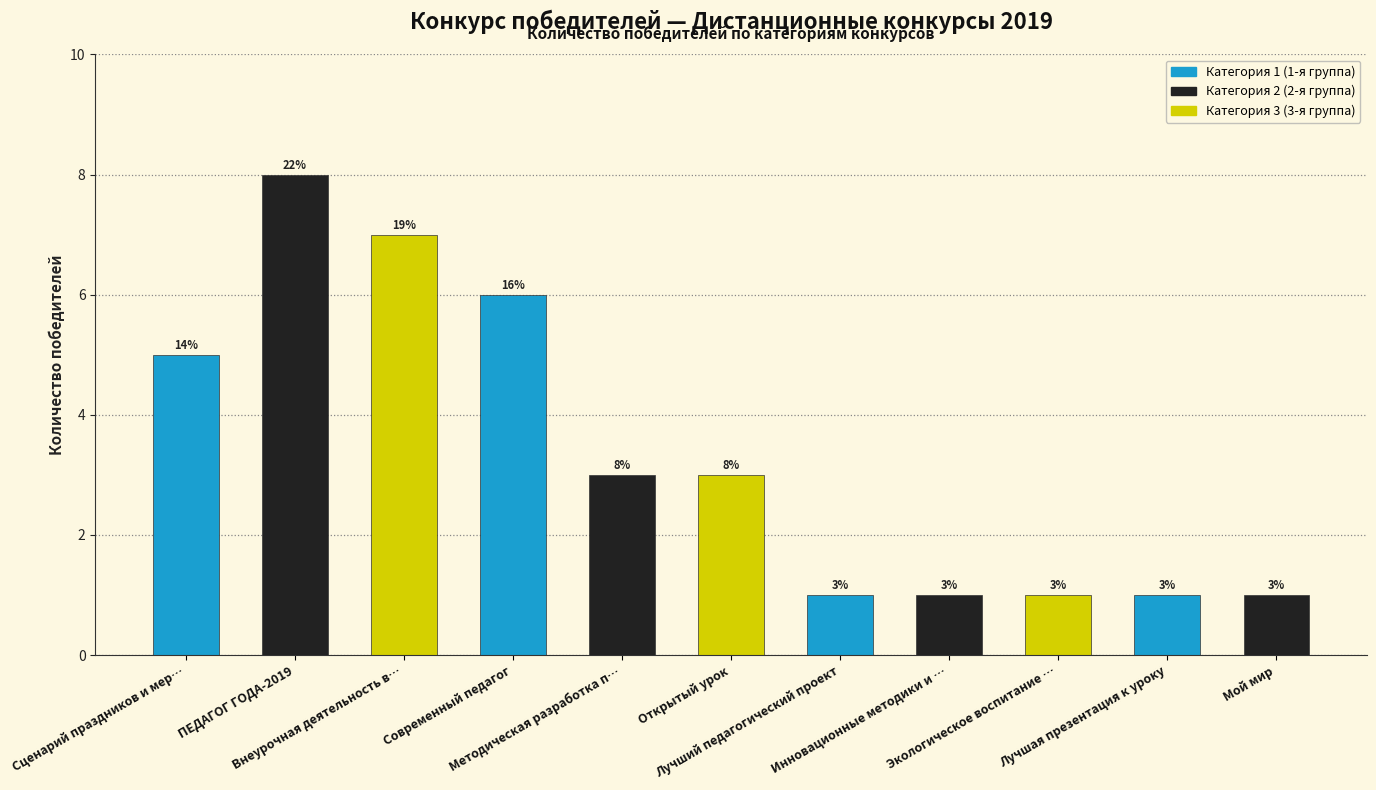

What is the difference between the values at Современный педагог and ПЕДАГОГ ГОДА-2019?

2